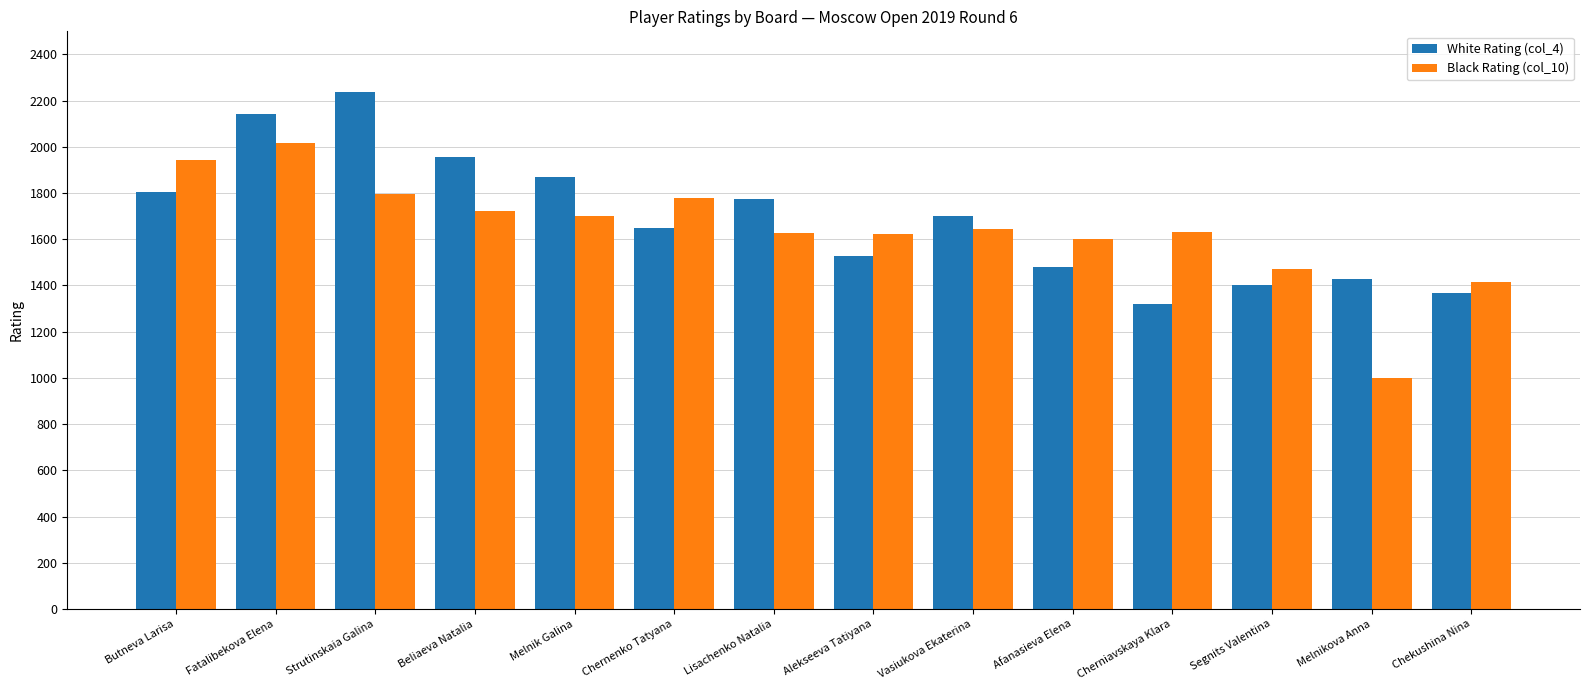

Is it true that Black Rating (col_10) equals 787 at Strutinskaia Galina?

False